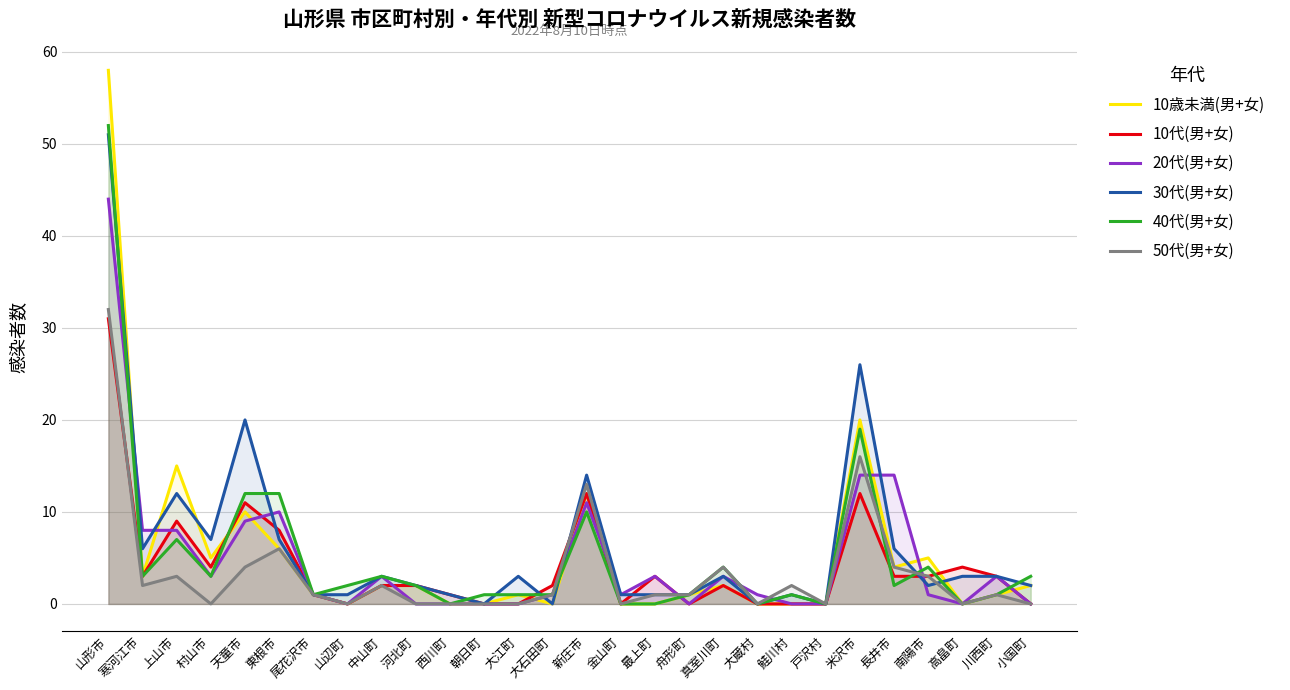

How many times do 10歳未満(男+女) and 40代(男+女) cross each other?

2